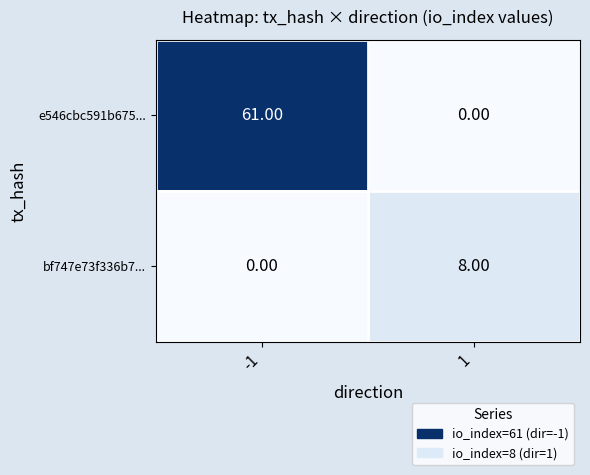

What is the total value across all series at 1?

8